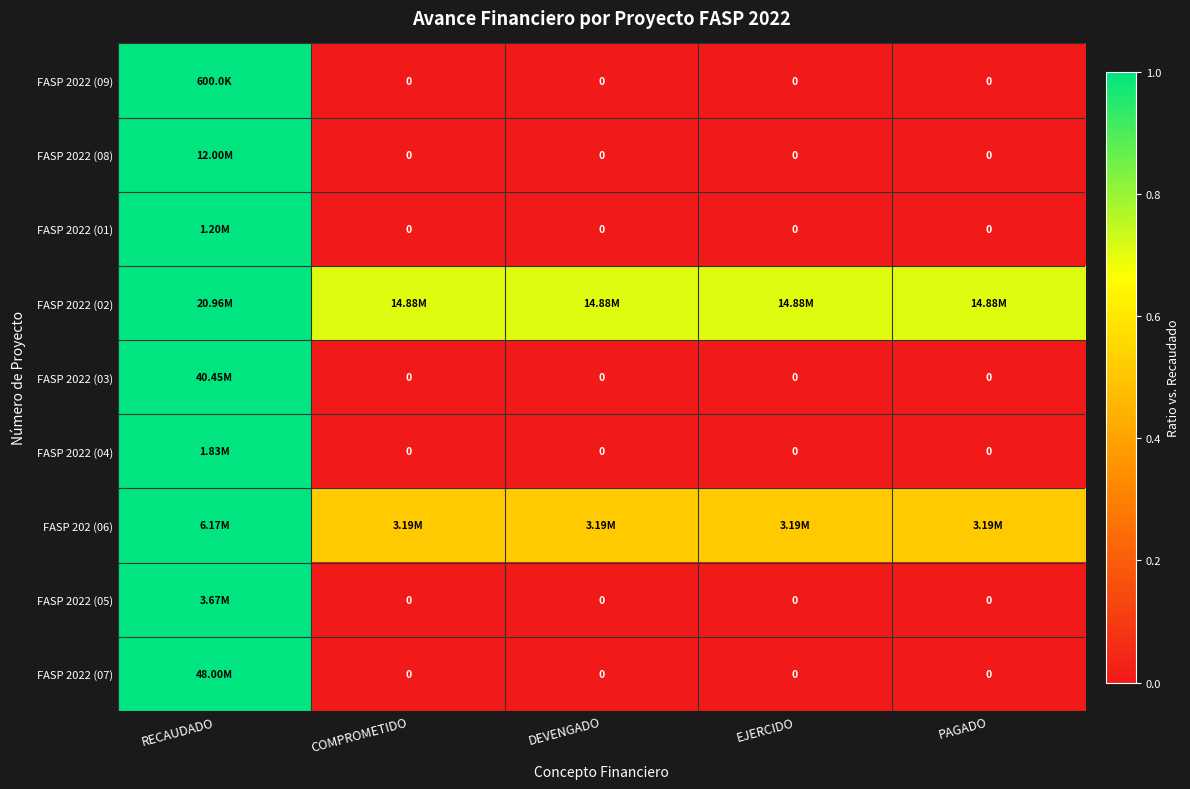

Is it true that FASP 2022 (09) equals 0.3 at COMPROMETIDO?

False